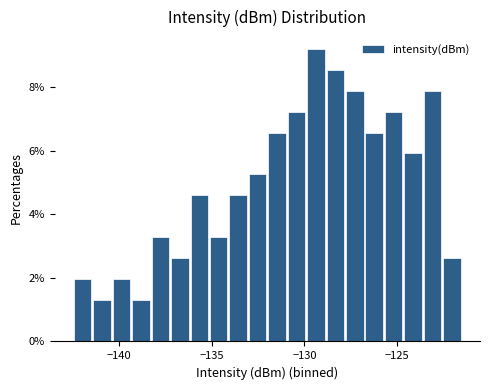

Read against the x-axis, roughly where is the centre of the tallest bar?

-129.5